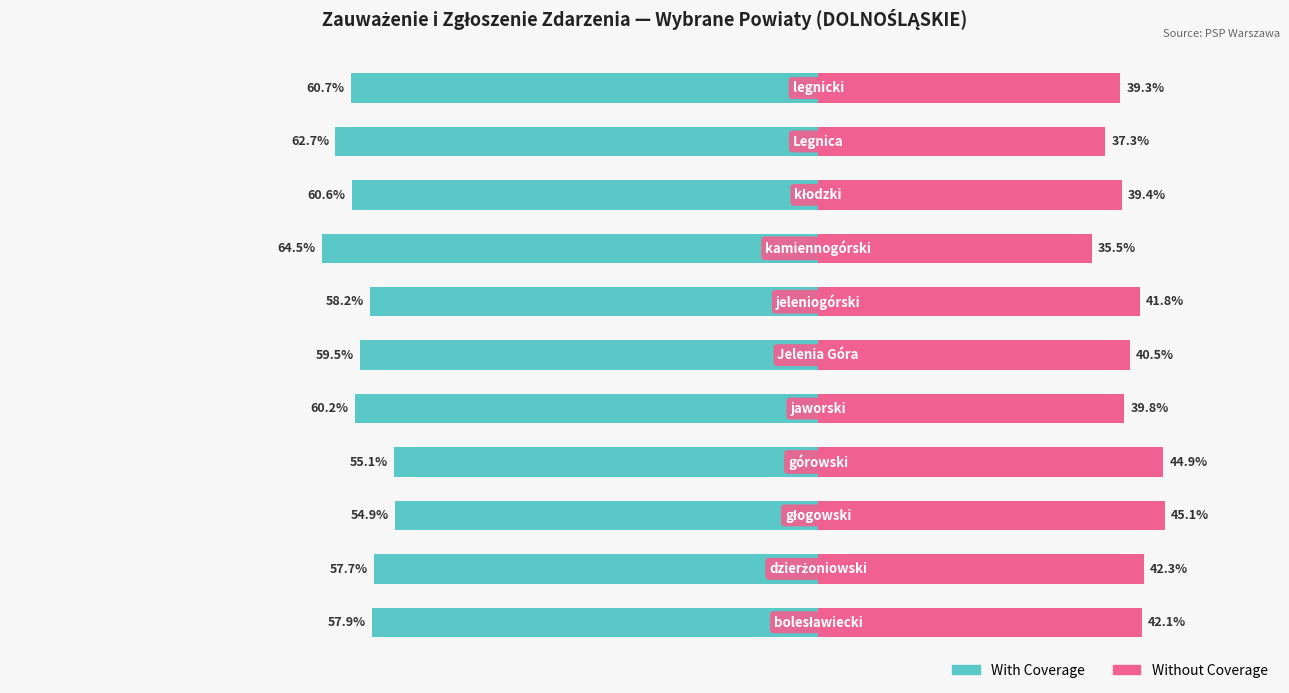

How many groups of bars are there?

11